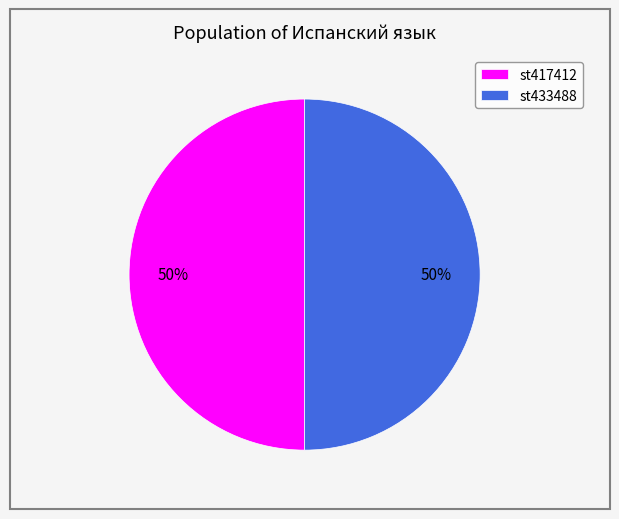

The st417412 slice represents 50% of the pie. True or false?

True